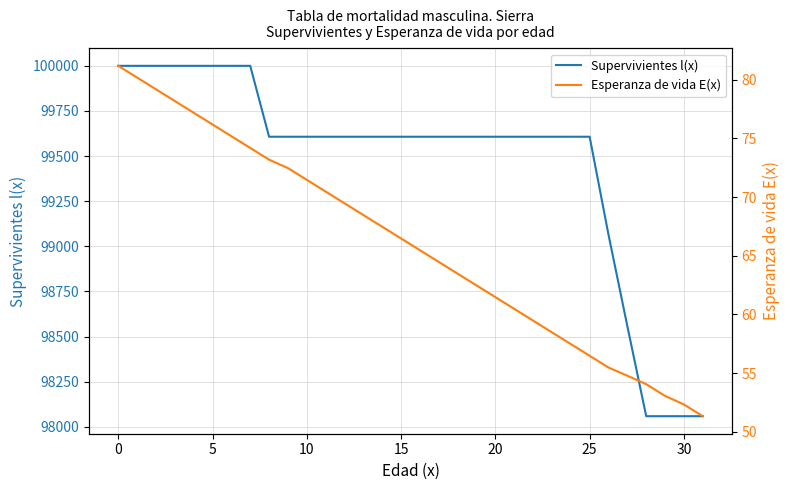

What is the minimum value for Esperanza de vida E(x)?

51.3